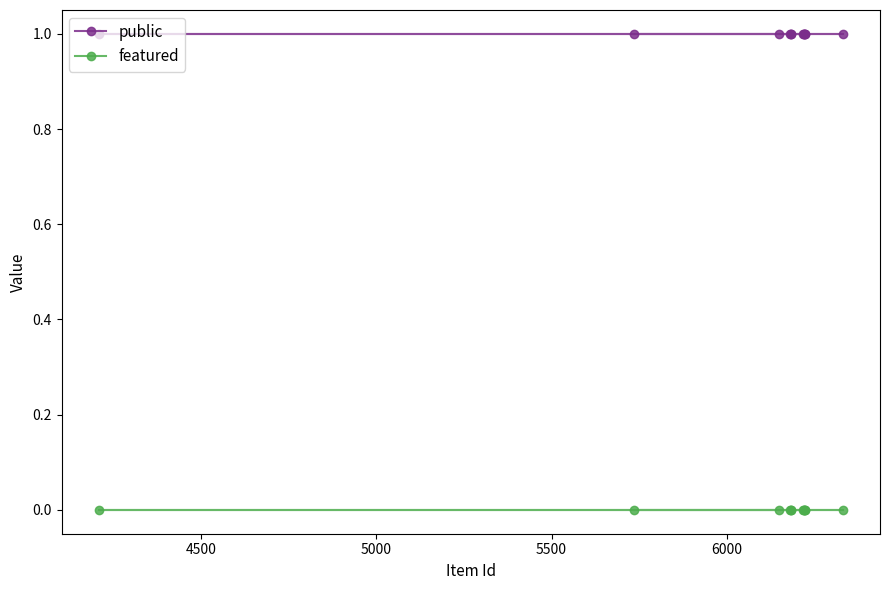

List the series in order of their overall mean, highest first.

public, featured